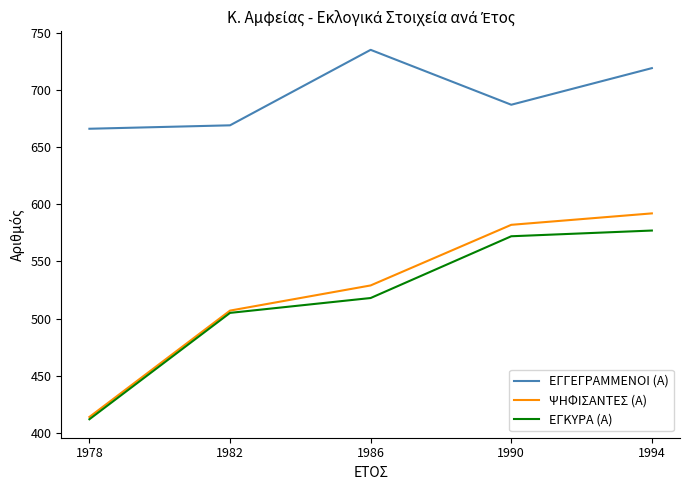

True or false: ΕΓΚΥΡΑ (Α) has more than 2 interior local peaks.

False